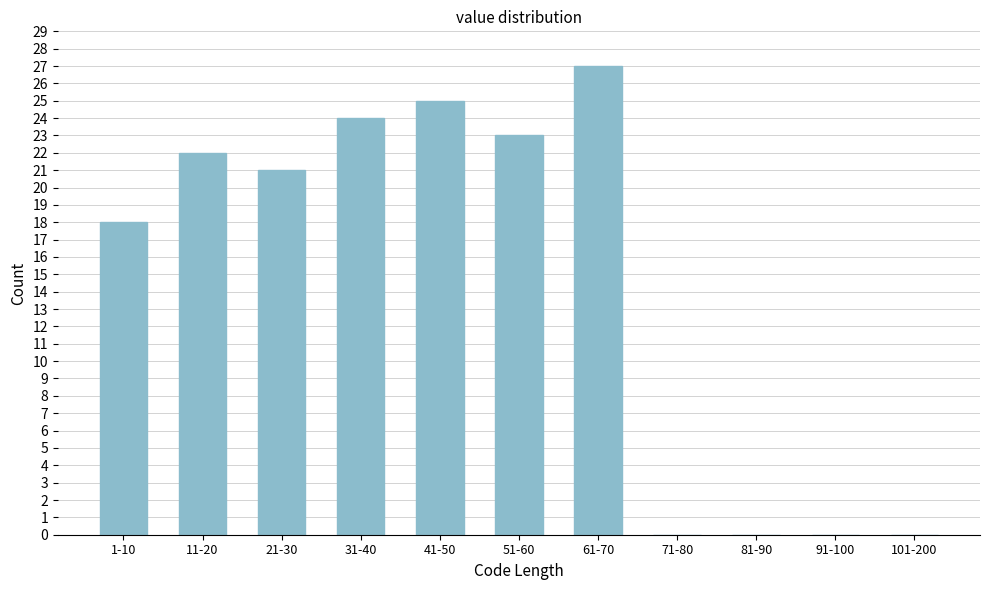

Reading left to right, list all the values displayed in this chart.

1-10=18	11-20=22	21-30=21	31-40=24	41-50=25	51-60=23	61-70=27	71-80=0	81-90=0	91-100=0	101-200=0